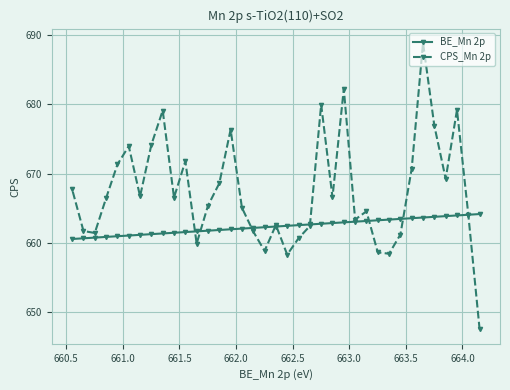

What are all the series names shown in the legend?

BE_Mn 2p, CPS_Mn 2p